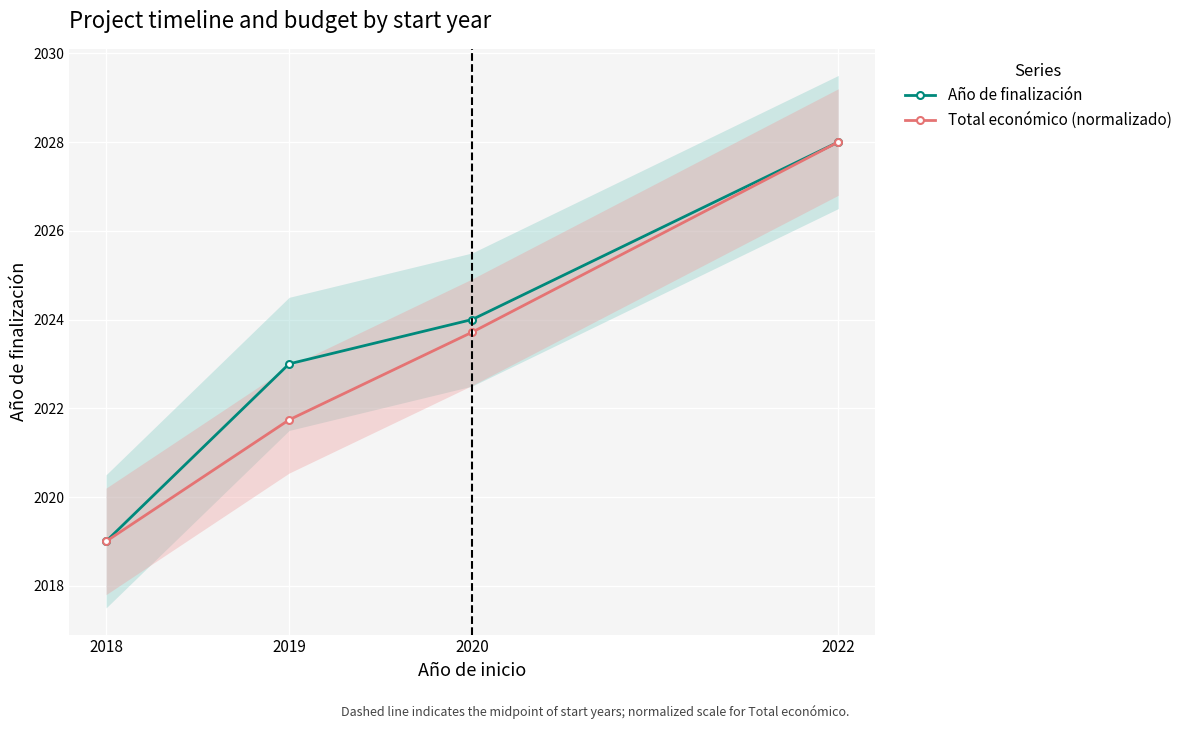

Which category has the highest value across all series?

2022